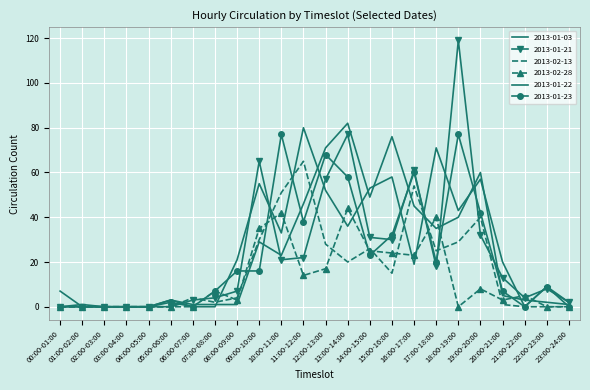

Is the value of 2013-01-22 at 07:00-08:00 greater than the value of 2013-01-03 at 06:00-07:00?

Yes